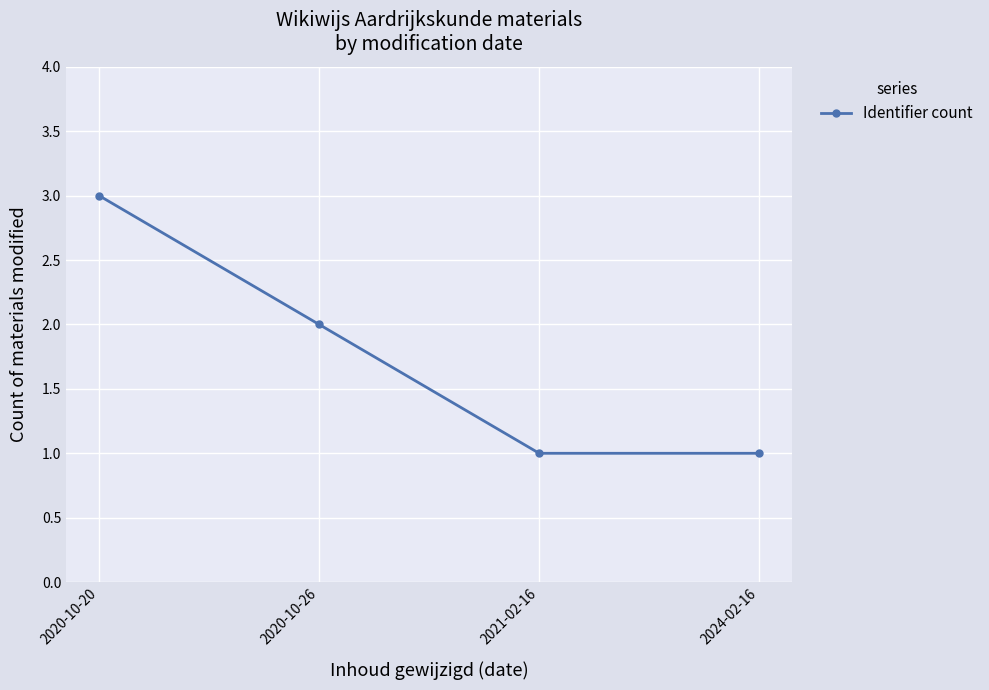

What is the greatest value displayed?

3